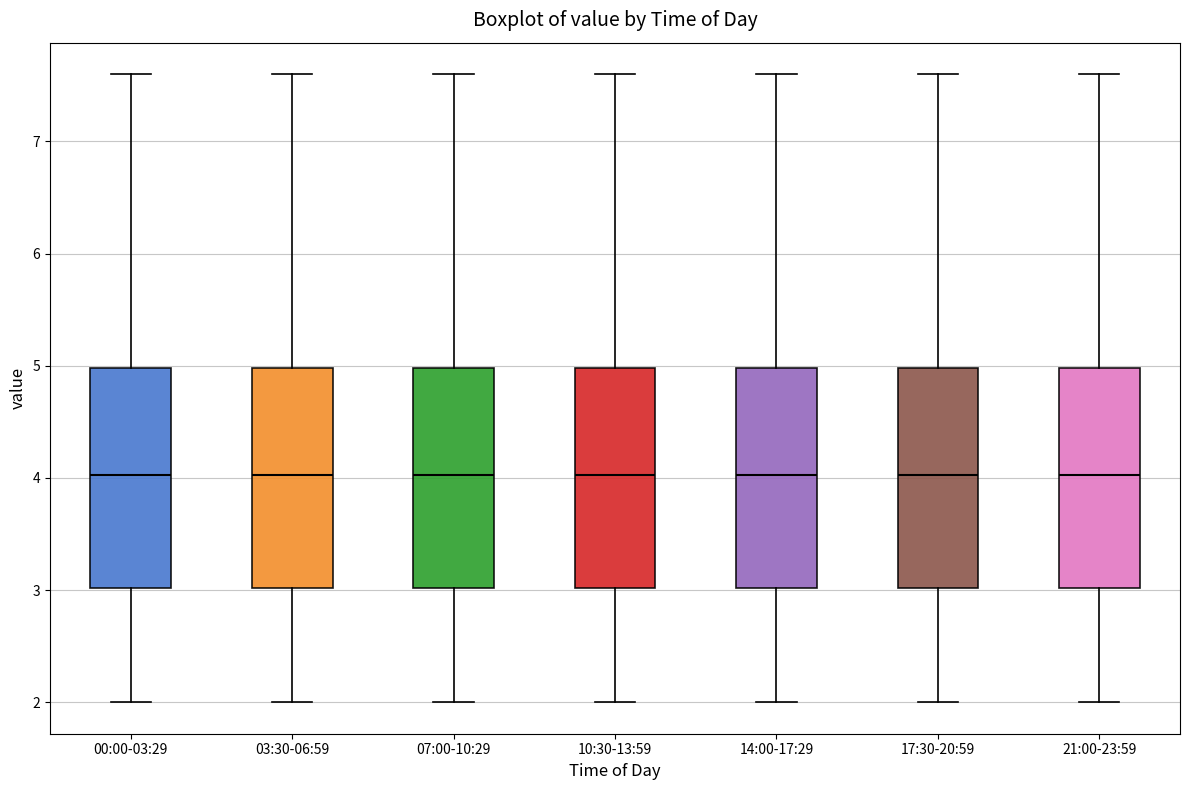

Where is the upper edge of the box for 03:30-06:59 on the y-axis? The values are not printed on the chart, so give them approximately, as read against the axis.

5.0